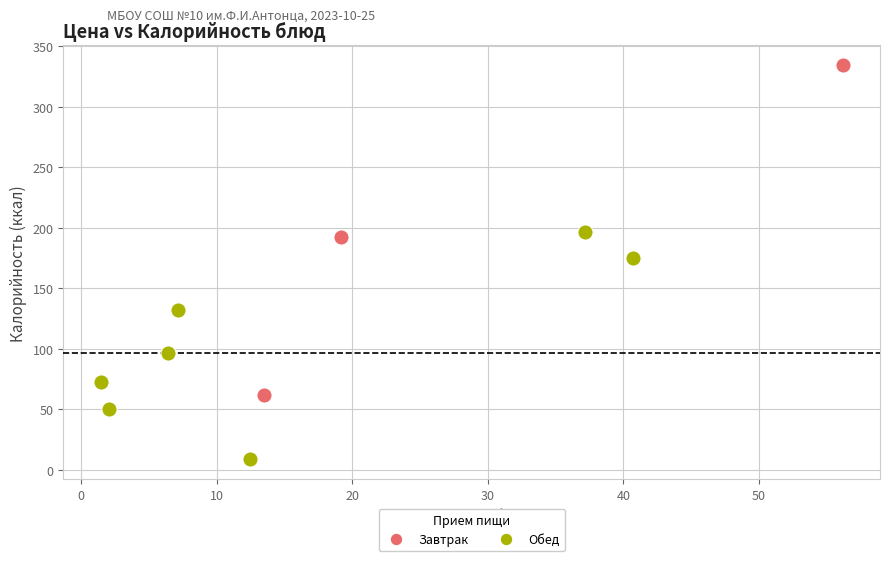

Which series has the largest Y range (max minus min)?

Завтрак